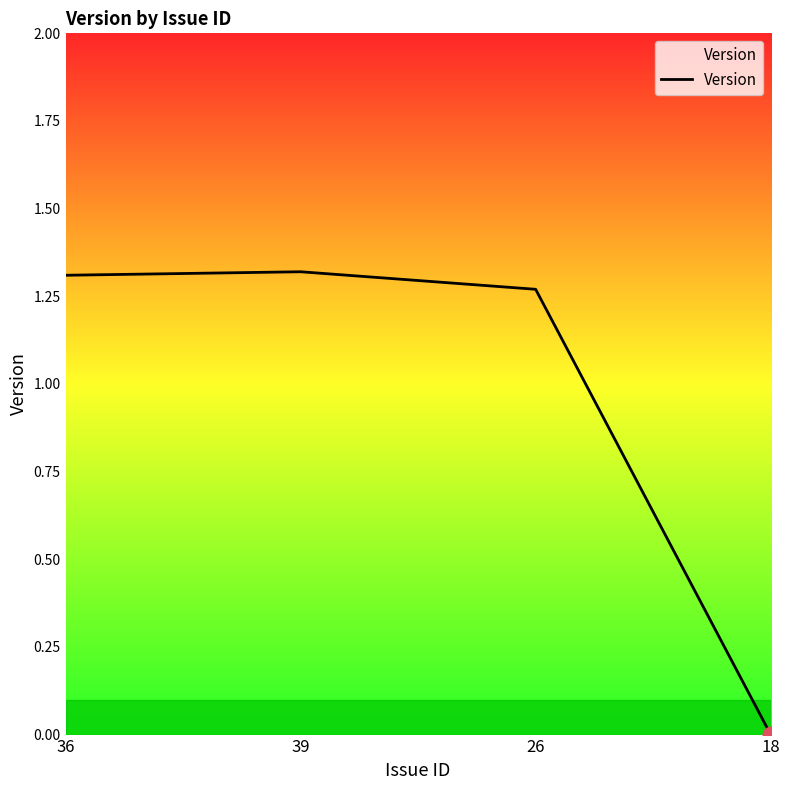

True or false: the data shows 1.3 at 26.

True